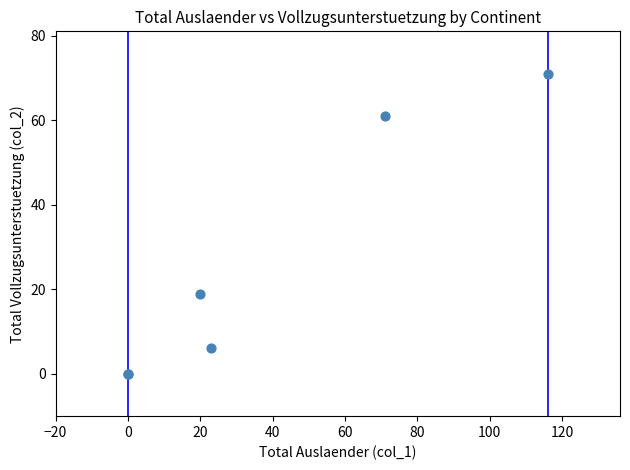

What Y value in the scatter plot is closest to 35?

19